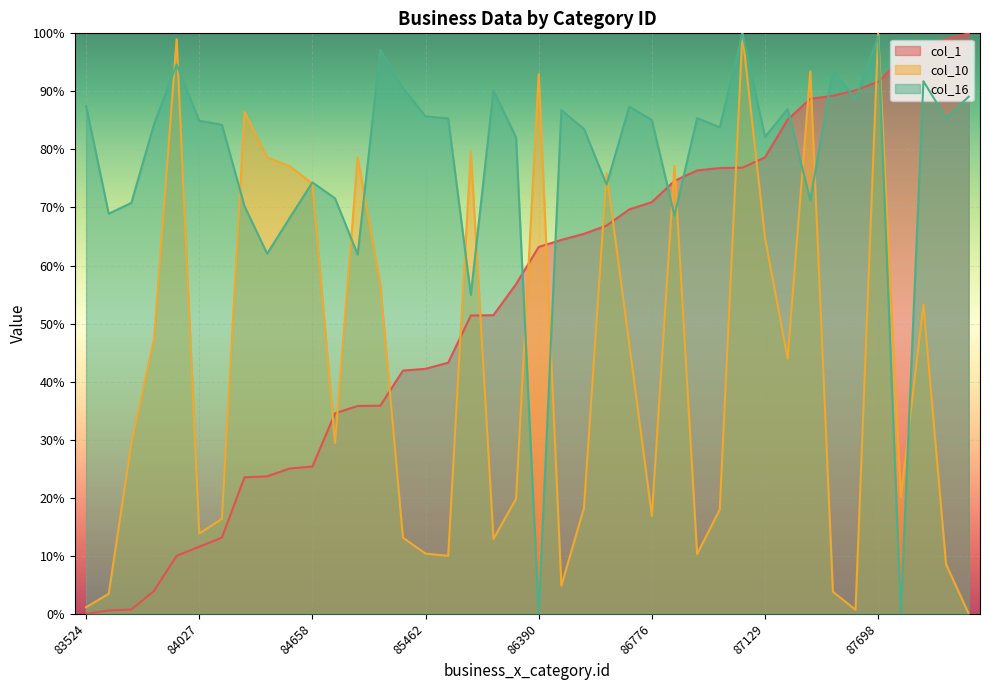

At which category does the chart reach its minimum across all series?

83524